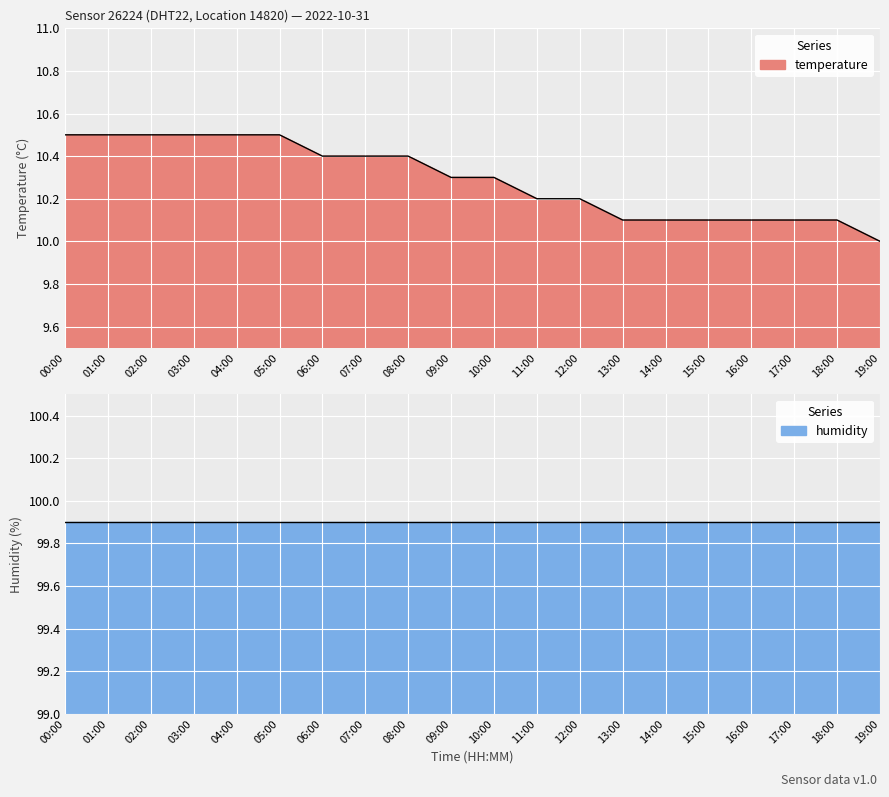

Reading left to right, extract all data points from this chart.

10.5	10.5	10.5	10.5	10.5	10.5	10.4	10.4	10.4	10.3	10.3	10.2	10.2	10.1	10.1	10.1	10.1	10.1	10.1	10.0